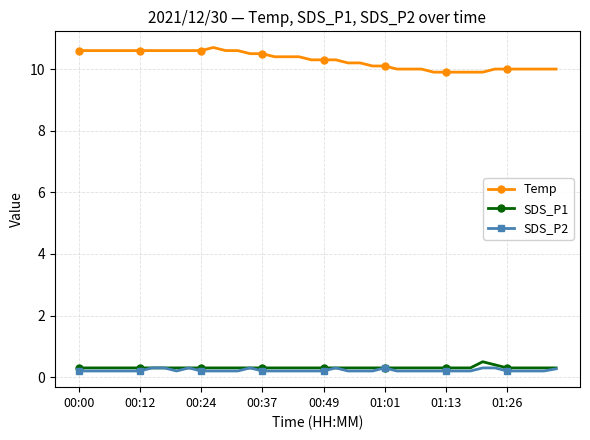

True or false: Temp and SDS_P1 cross at least once.

False